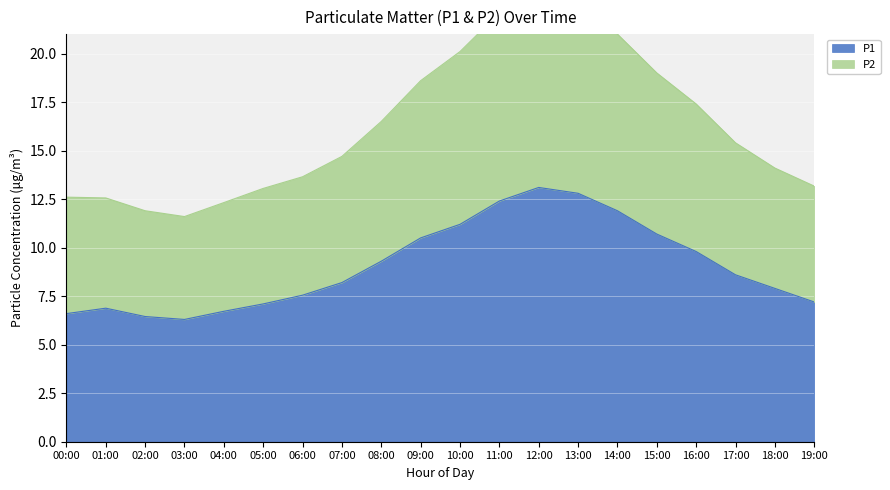

What is the maximum value for P1?

13.1